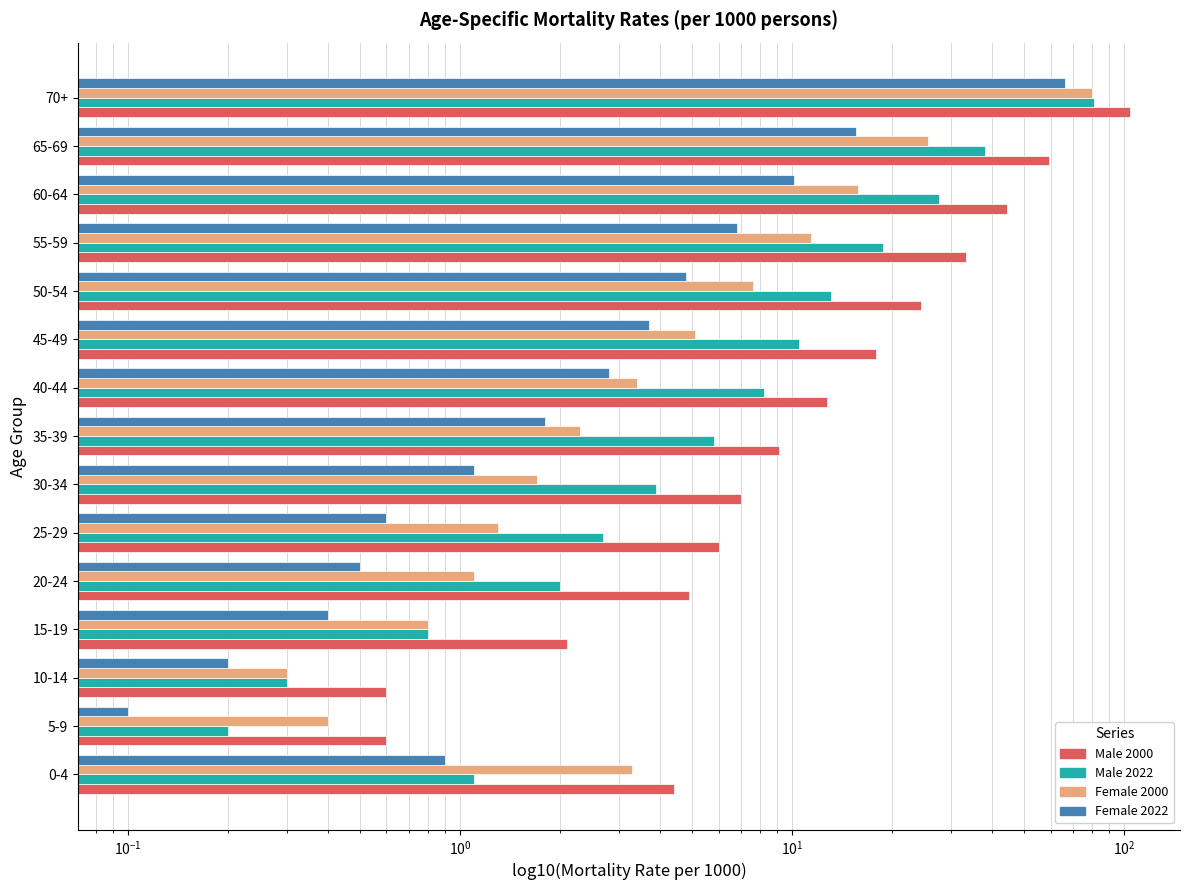

Which series has the largest total across all categories?

Male 2000